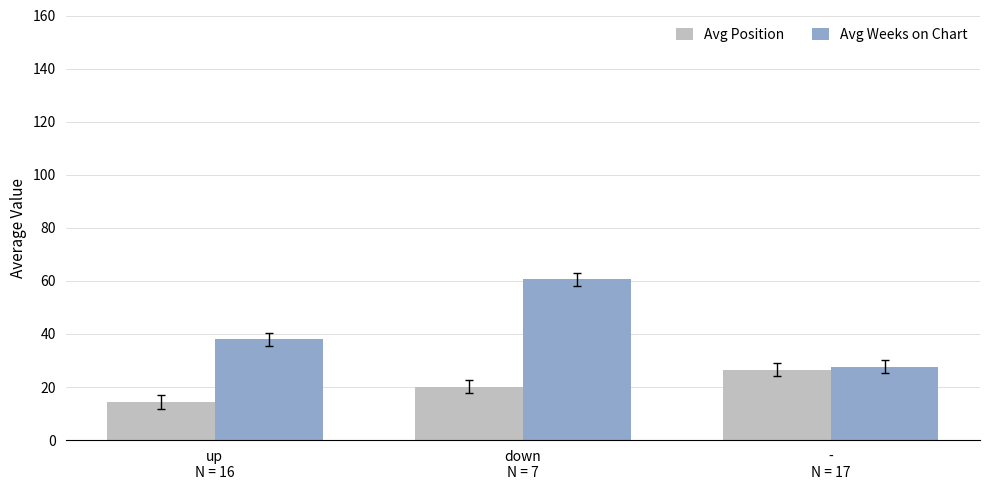

True or false: Avg Position has a value of 20.1 at down
N = 7.

True